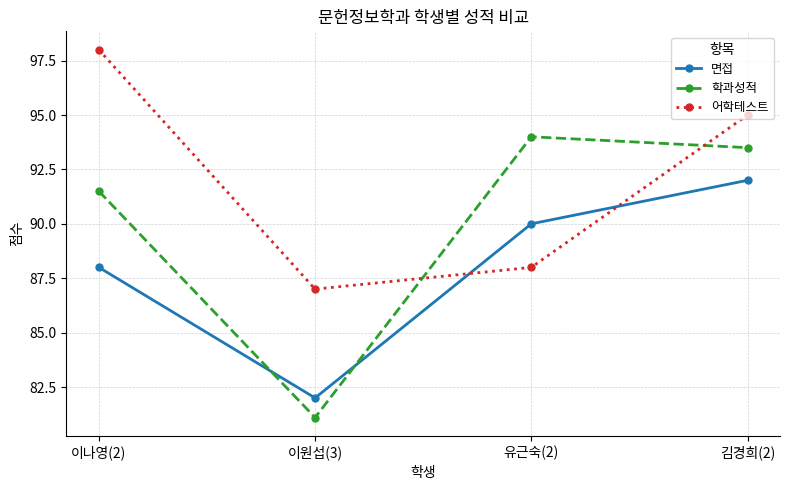

What is the total value across all series at 이원섭(3)?

250.1